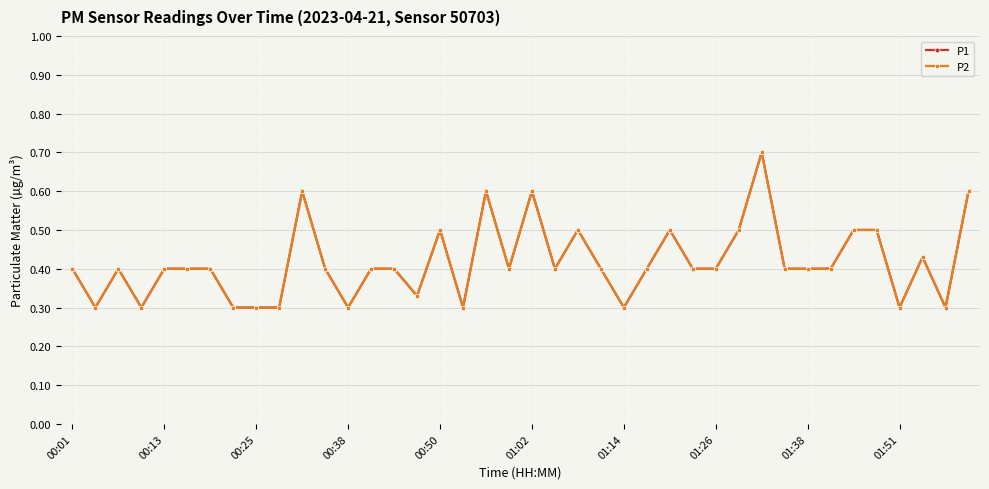

Rank the series by their maximum value, from highest to lowest.

P1, P2